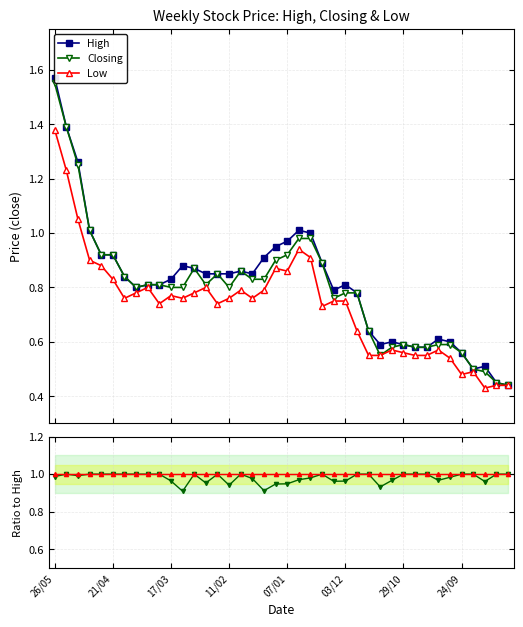

At which category does High reach its first local peak?

11